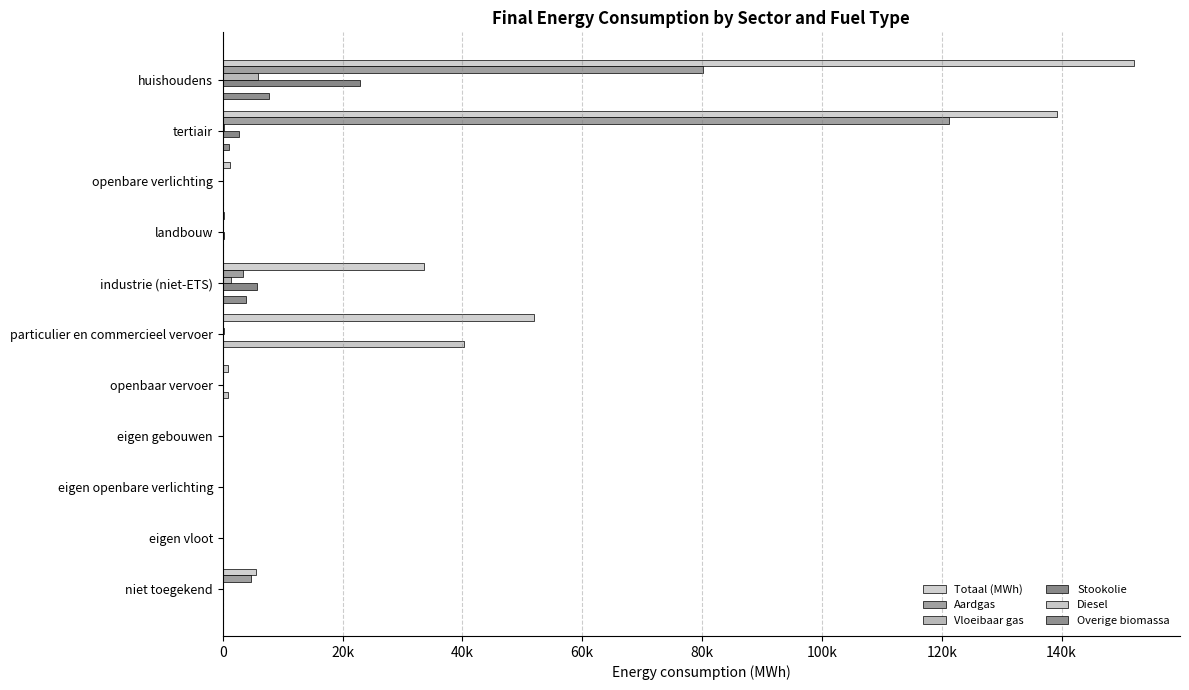

Where is Overige biomassa nearest to the value 3899?

industrie (niet-ETS)